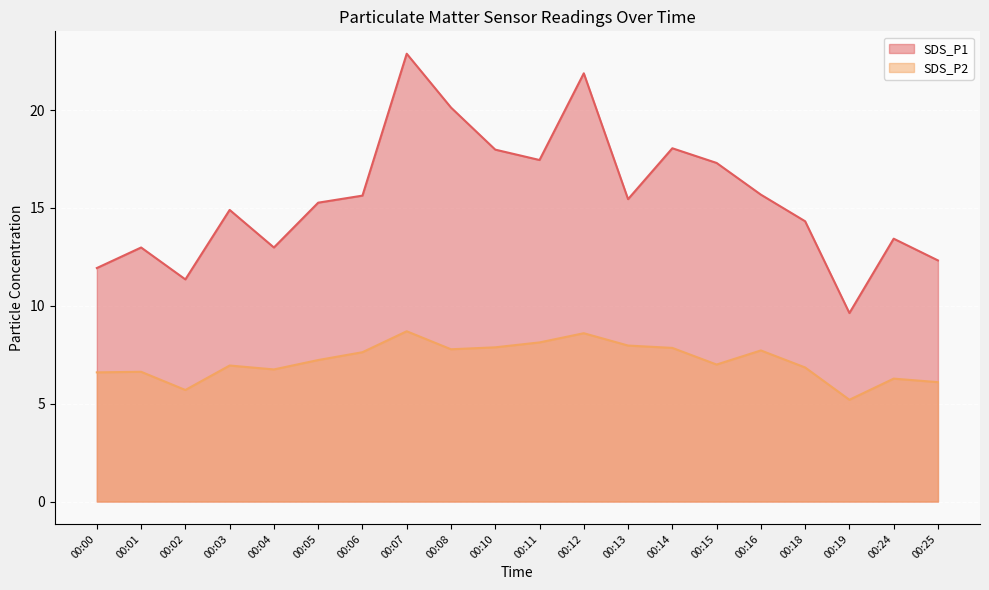

True or false: SDS_P2 has a value of 11.9 at 00:03.

False